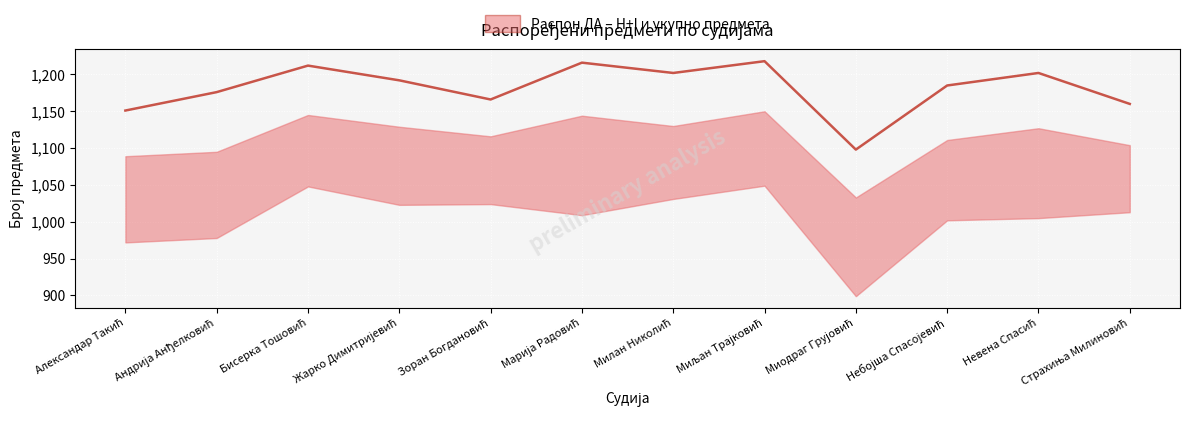

Which has a higher value, Небојша Спасојевић or Невена Спасић?

Невена Спасић